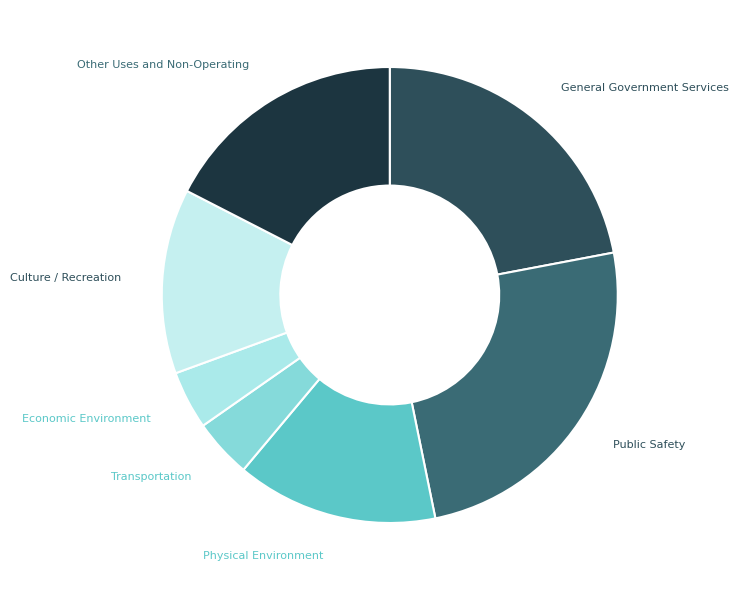

How many slices are in this pie chart?

7